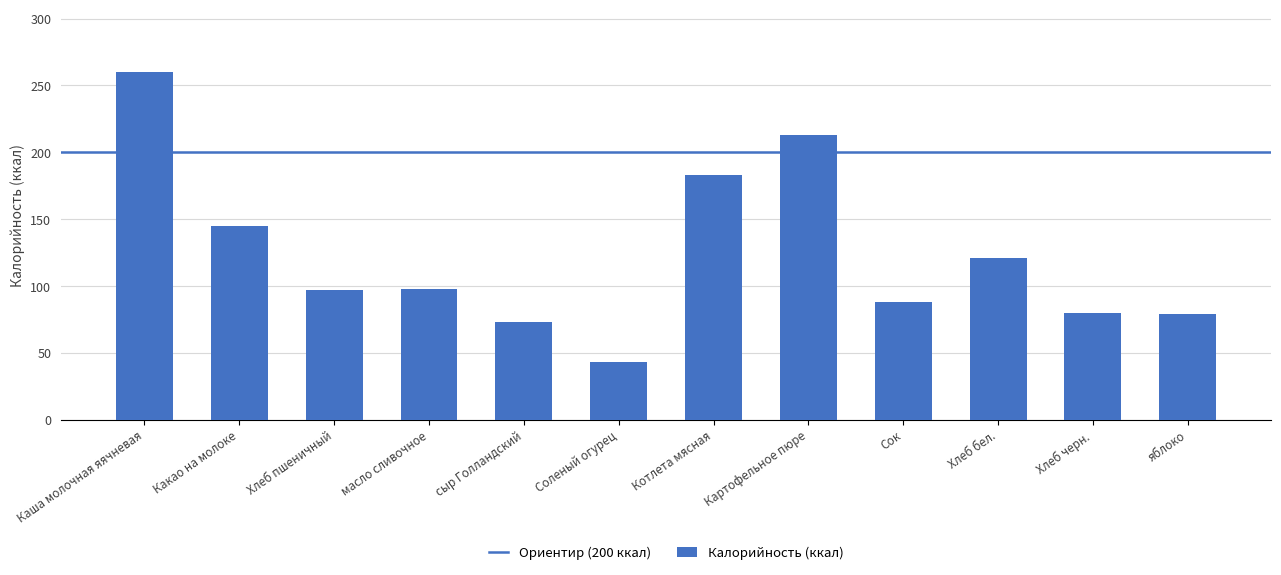

What is the label of the 2nd bar from the left?

Какао на молоке